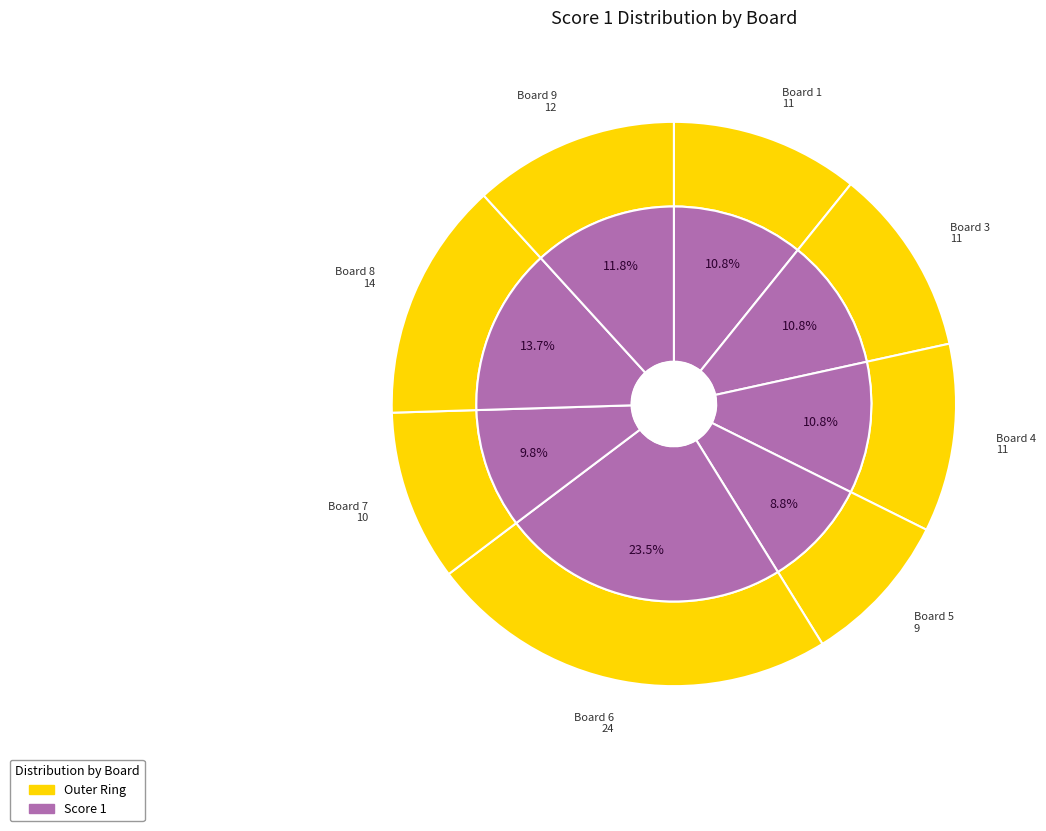

Count the number of slices in the pie.

9